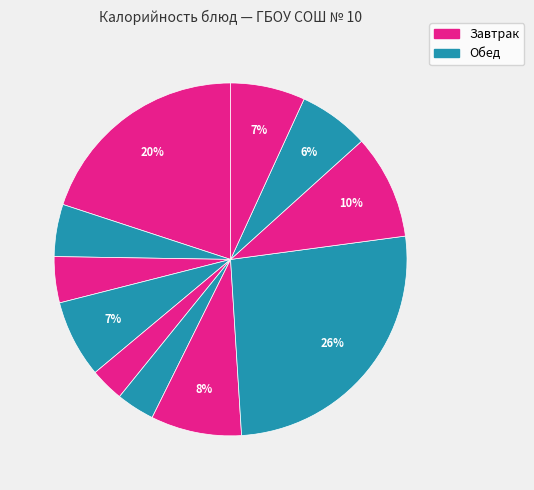

Is there any slice that represents more than half of the pie?

No